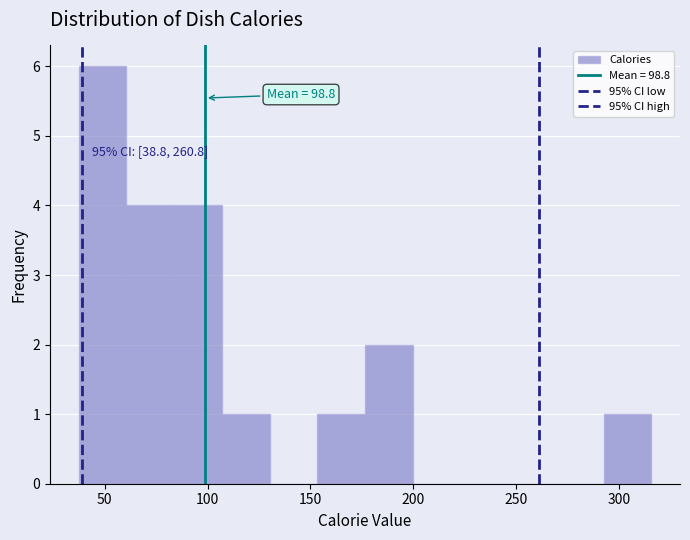

Which range on the x-axis has the tallest bar?

35 to 60